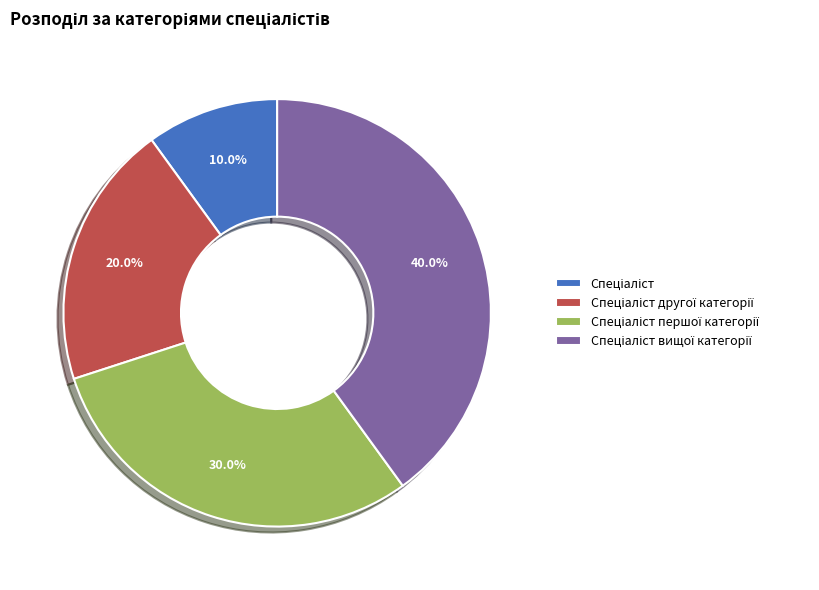

Is there any slice that represents more than half of the pie?

No